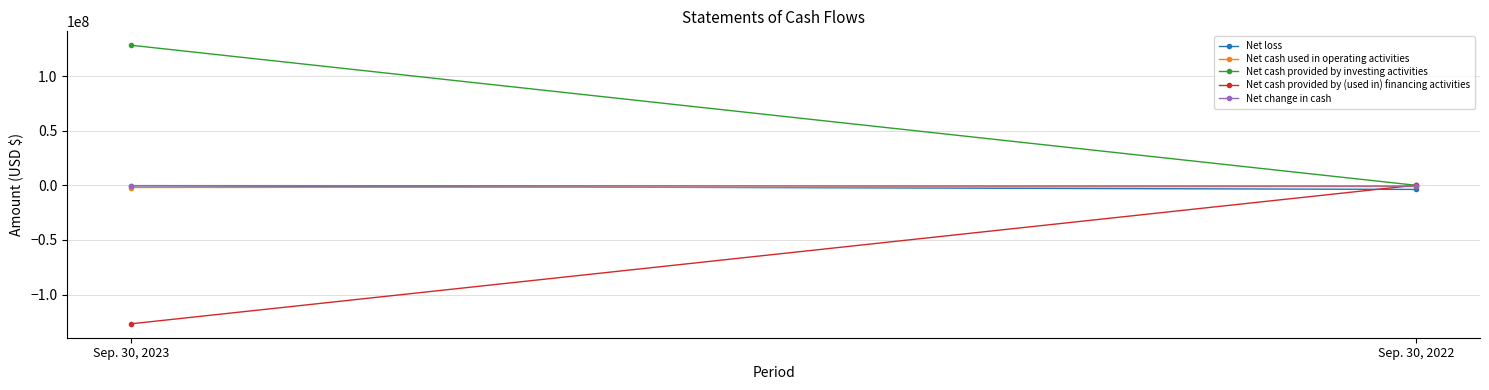

Which category has the highest value across all series?

Sep. 30, 2023